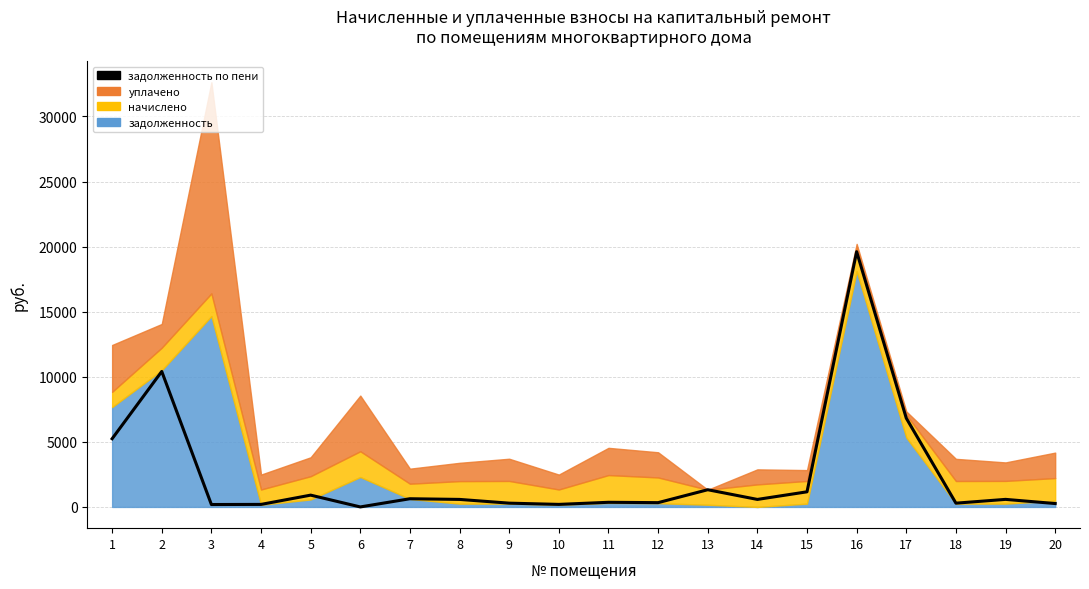

What is the greatest value displayed?

19609.7